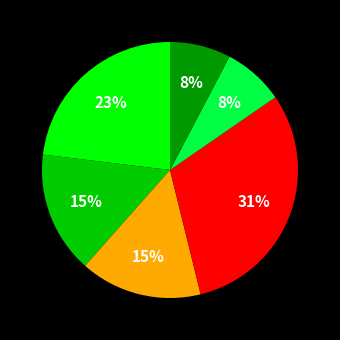

Is there a majority slice in this chart?

No